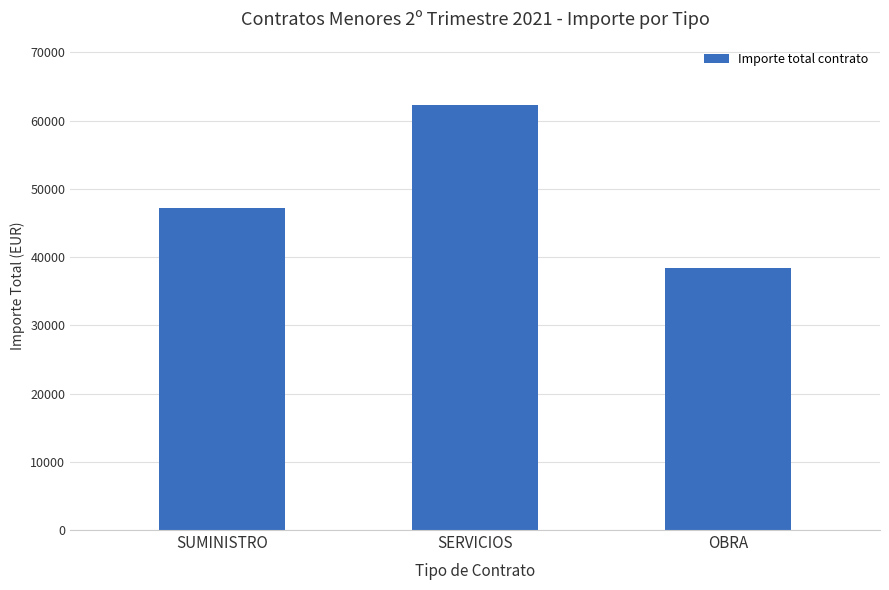

What is the ratio of the value at SERVICIOS to the value at SUMINISTRO?

1.3